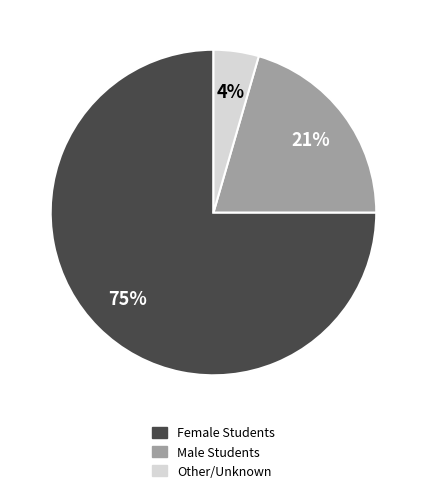

How many segments does this pie chart have?

3